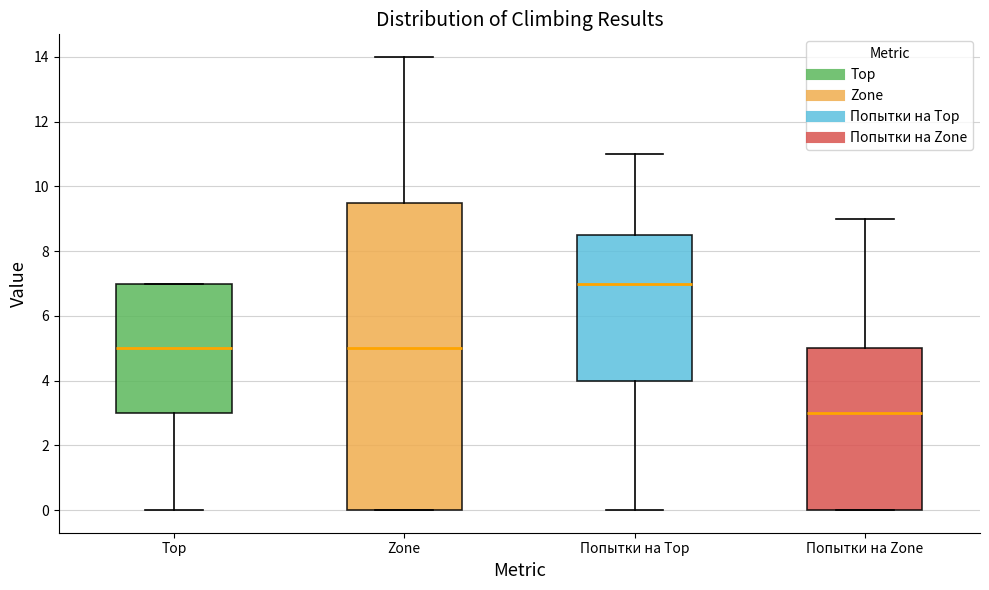

Comparing the boxes themselves (not the whiskers), which one is the tallest?

Zone